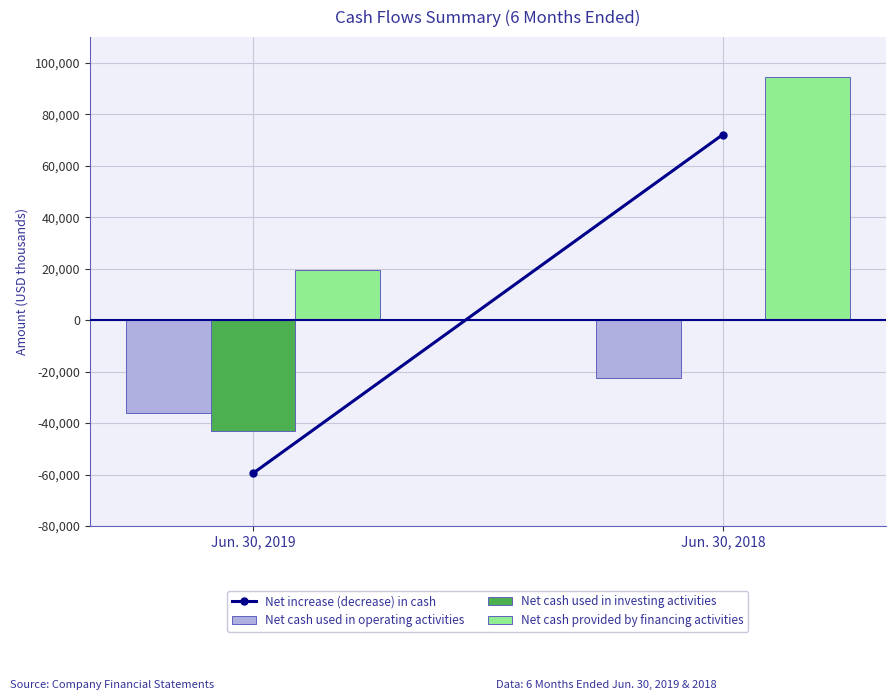

Which series changed the most between Jun. 30, 2019 and Jun. 30, 2018?

Net cash provided by financing activities